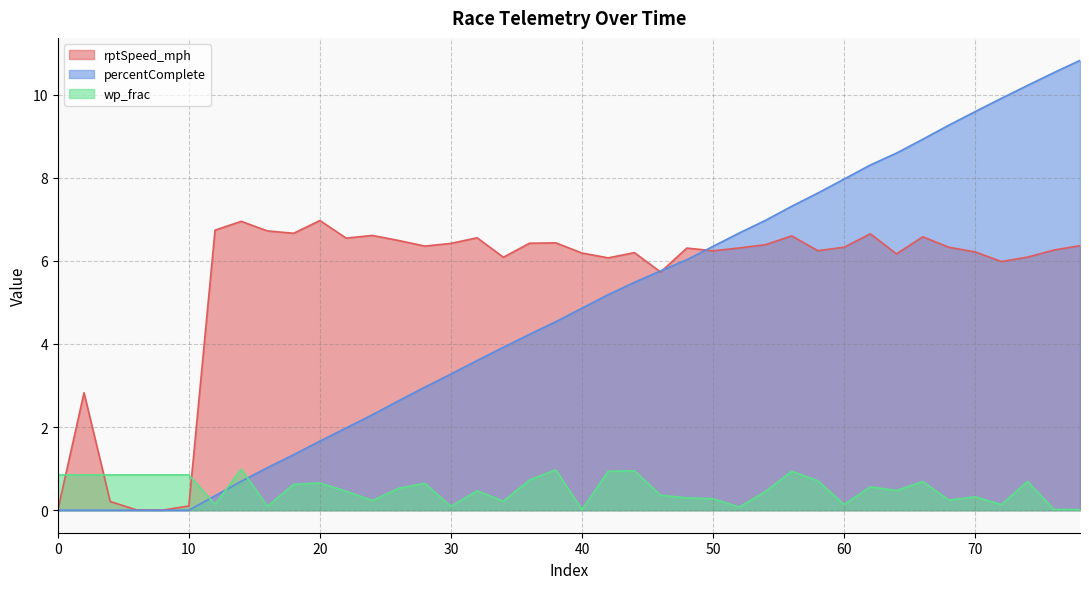

True or false: wp_frac has a value of 0.1 at 72.

True